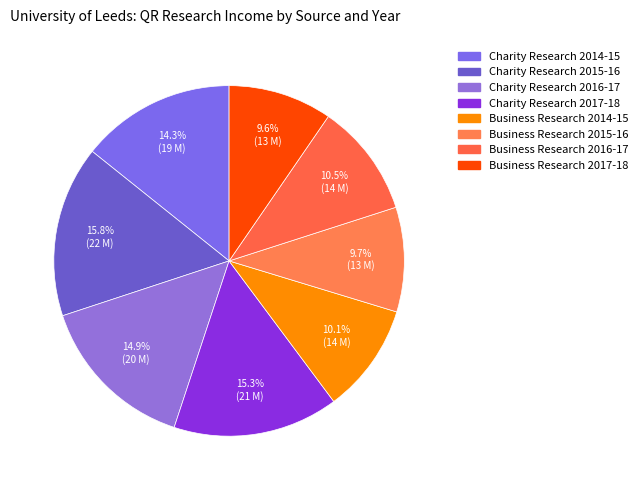

How many slices are in this pie chart?

8